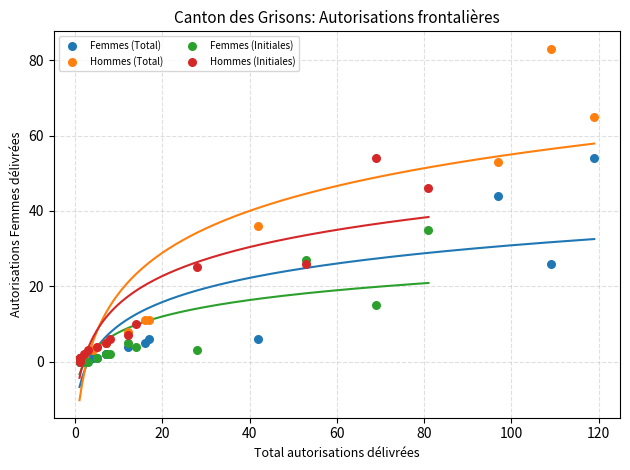

Which series has the largest Y range (max minus min)?

Hommes (Total)